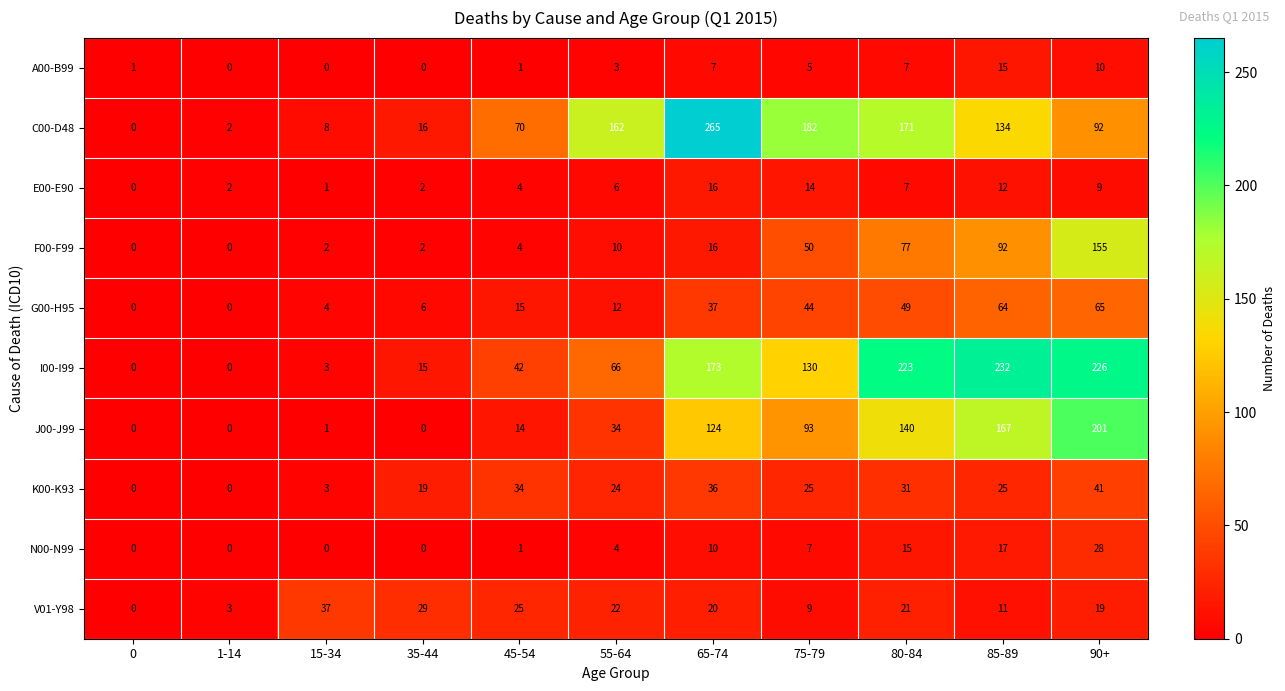

Is it true that E00-E90 equals 14 at 75-79?

True